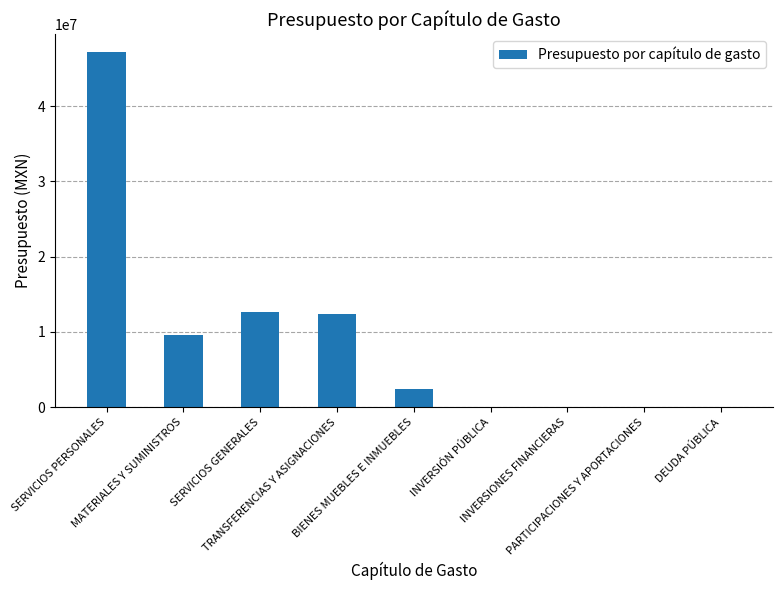

Count the number of categories in the chart.

9